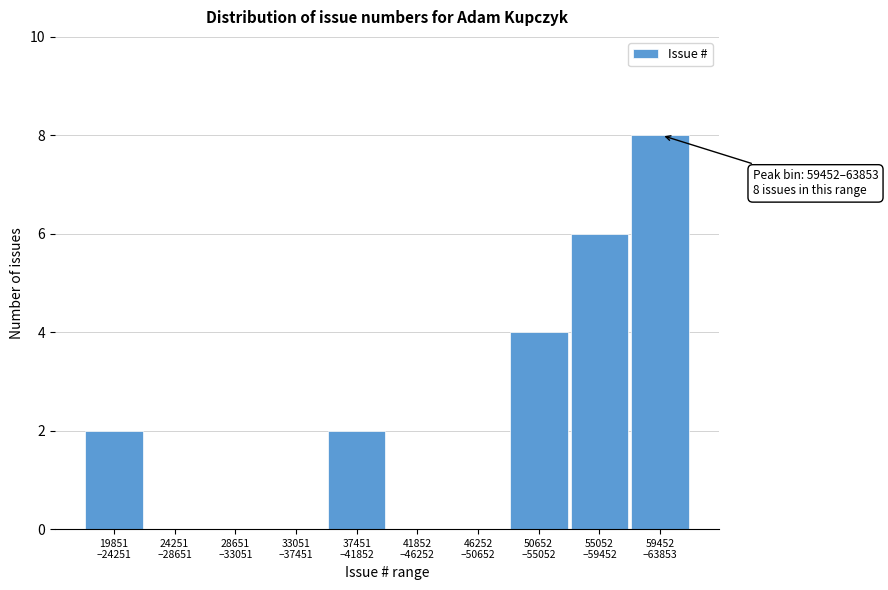

What is the maximum value shown in the chart?

8